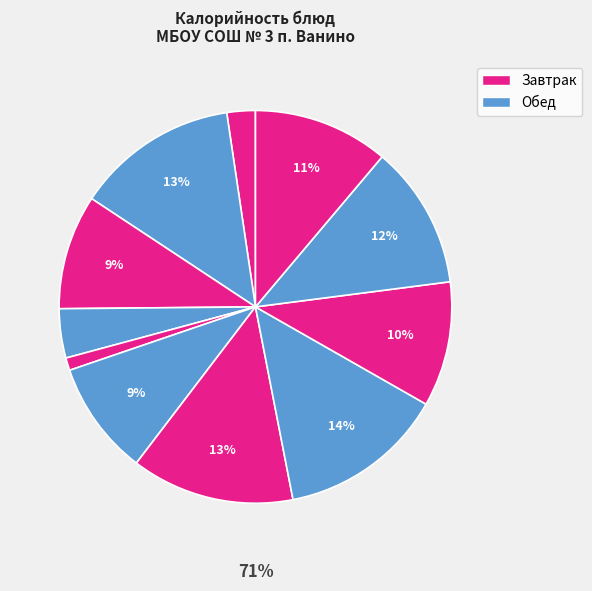

The хлеб пшеничный slice represents 1% of the pie. True or false?

False